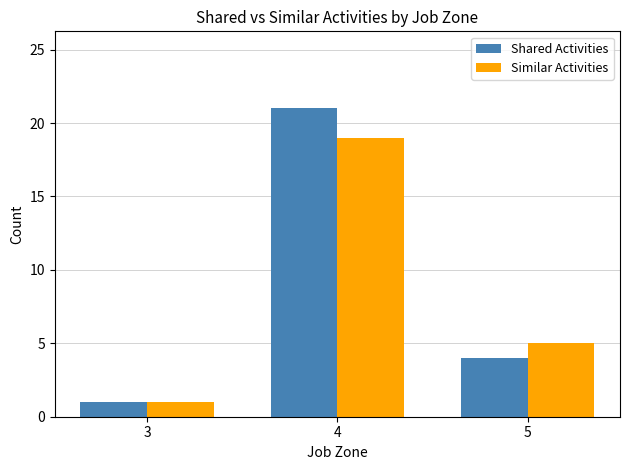

True or false: Similar Activities has a value of 3 at 5.

False